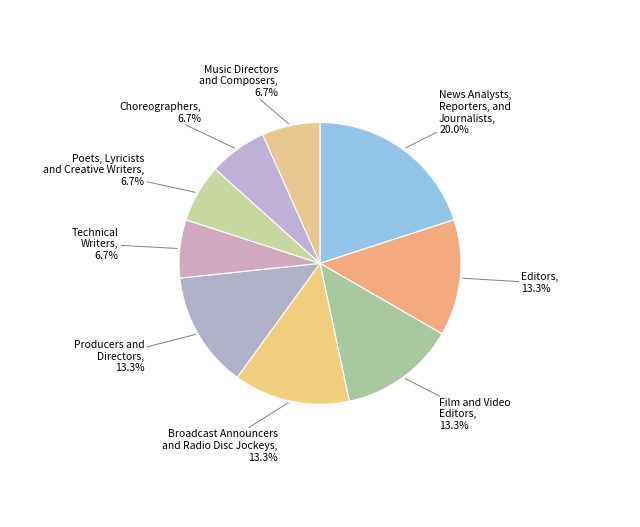

Count the number of slices in the pie.

9